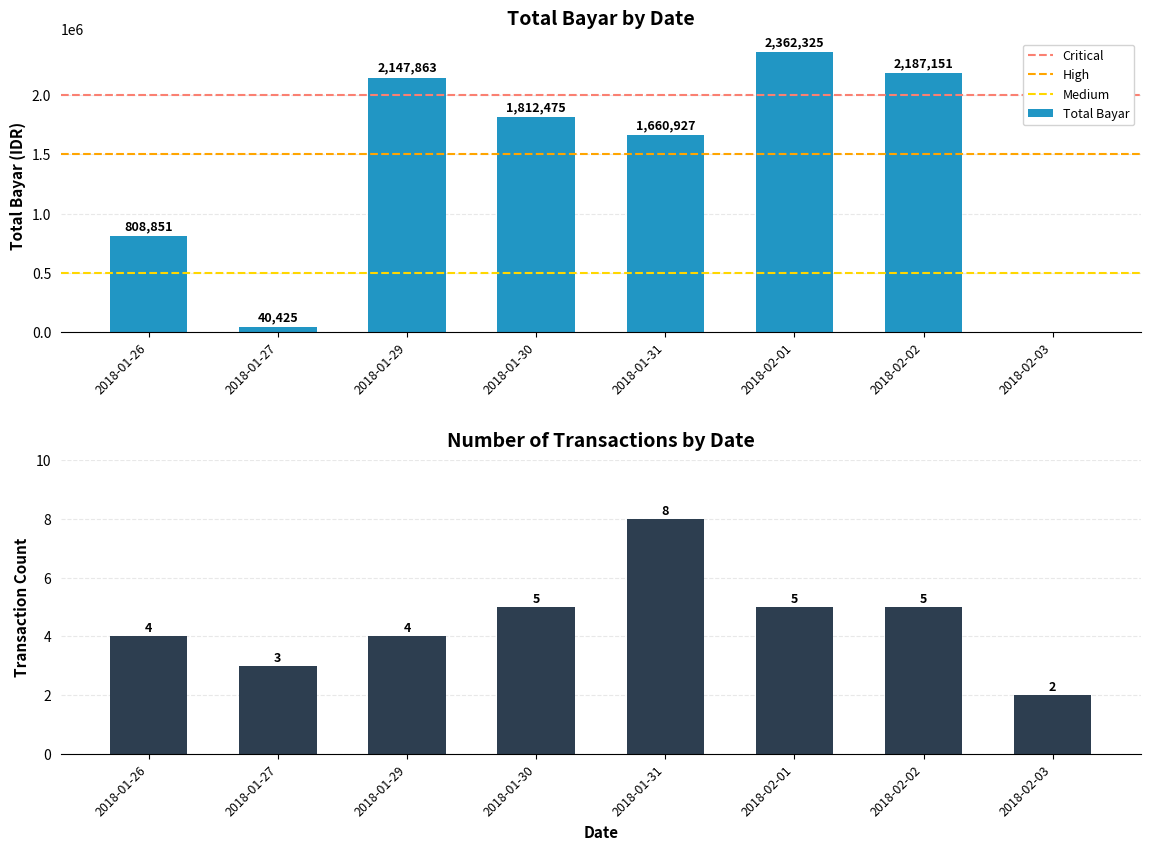

Which category has the highest value in the Total Bayar series?

2018-02-01